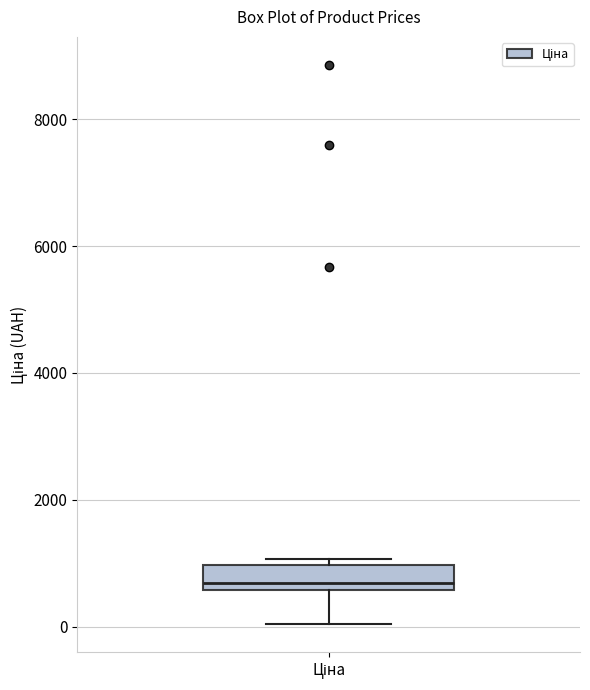

Transcribe this box plot: give where the median line is, the range the box spans, and where the two whiskers end, as read against the y-axis. The values are not printed on the chart, so give them approximately, as read against the axis.

median 600 (just above the box's lower edge), box 600 to 1000, whiskers 0 to 1000 (just above the box's upper edge)